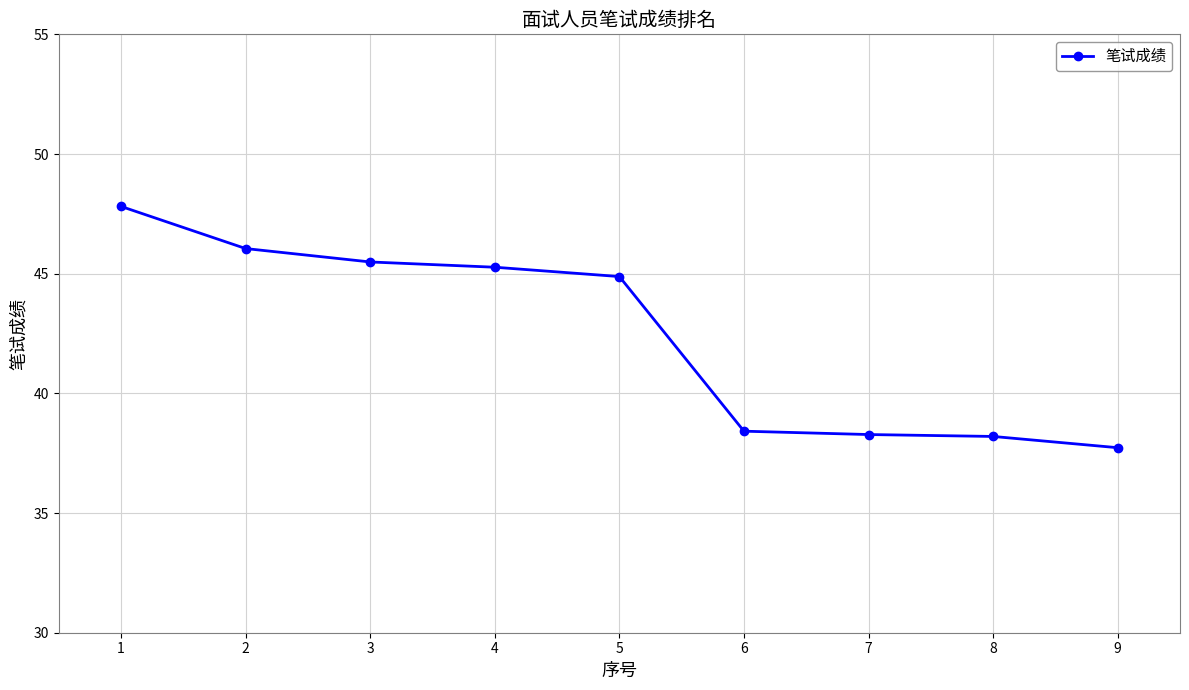

What value does the data have at 1?

47.8